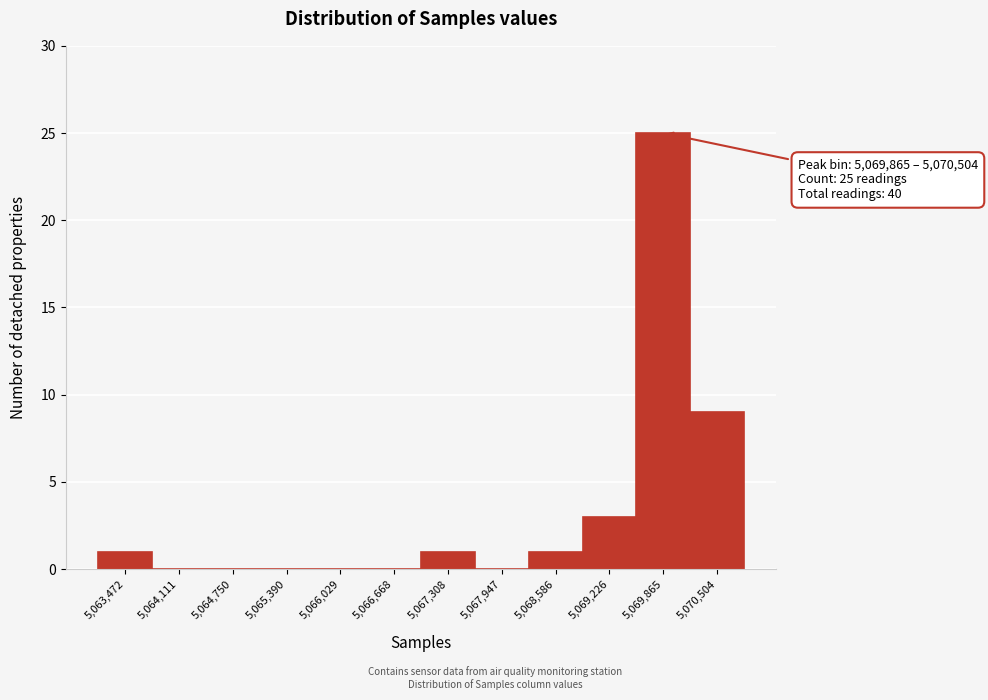

Reading right to left, transcribe all the data shown in this chart.

5,070,504=9	5,069,865=25	5,069,226=3	5,068,586=1	5,067,947=0	5,067,308=1	5,066,668=0	5,066,029=0	5,065,390=0	5,064,750=0	5,064,111=0	5,063,472=1